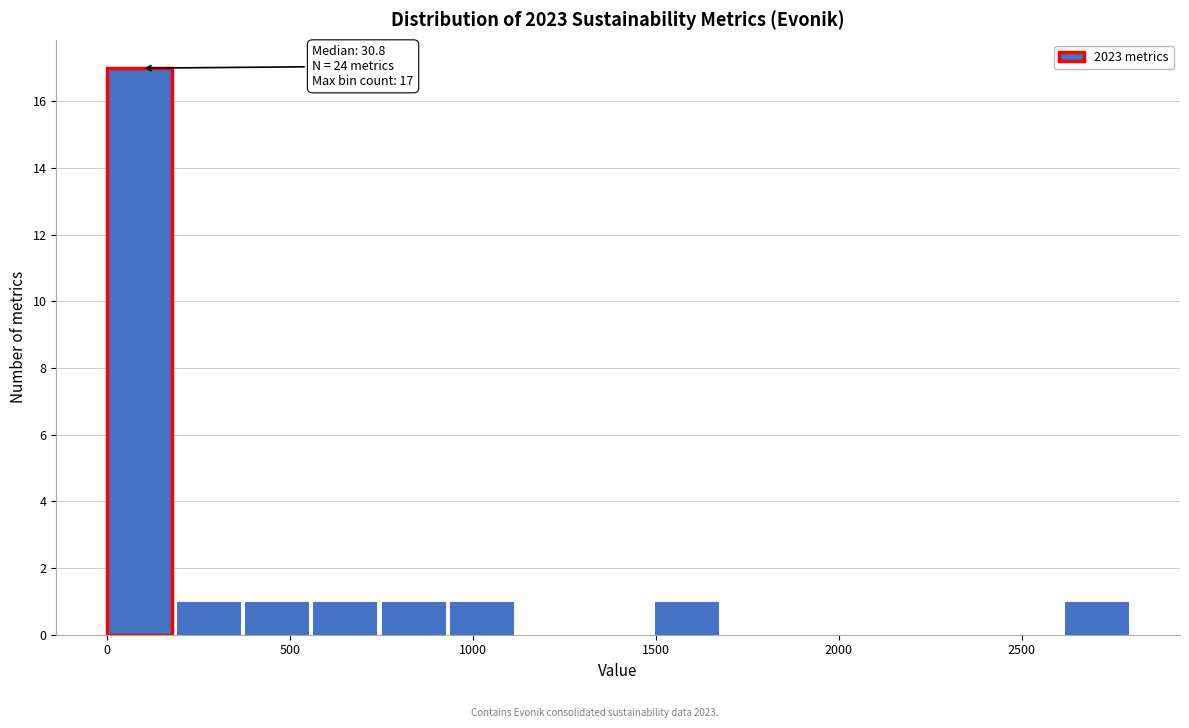

Around what value on the x-axis is the tallest bar? Give the approximate position of its centre, as read against the axis.

100